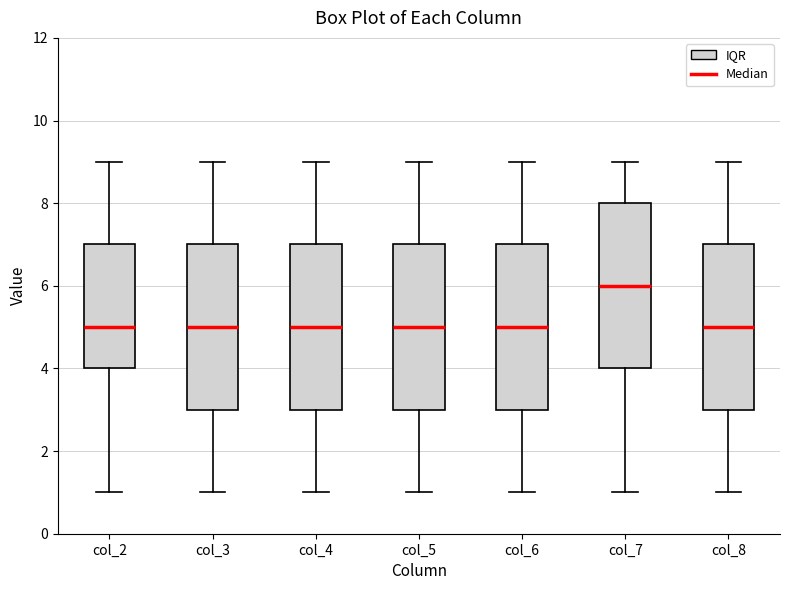

Reading left to right, read every box against the y-axis: the position of its median line, the range the box covers, and the ends of its whiskers. The values are not printed on the chart, so give them approximately, as read against the axis.

col_2: median 5, box 4 to 7, whiskers 1 to 9
col_3: median 5, box 3 to 7, whiskers 1 to 9
col_4: median 5, box 3 to 7, whiskers 1 to 9
col_5: median 5, box 3 to 7, whiskers 1 to 9
col_6: median 5, box 3 to 7, whiskers 1 to 9
col_7: median 6, box 4 to 8, whiskers 1 to 9
col_8: median 5, box 3 to 7, whiskers 1 to 9